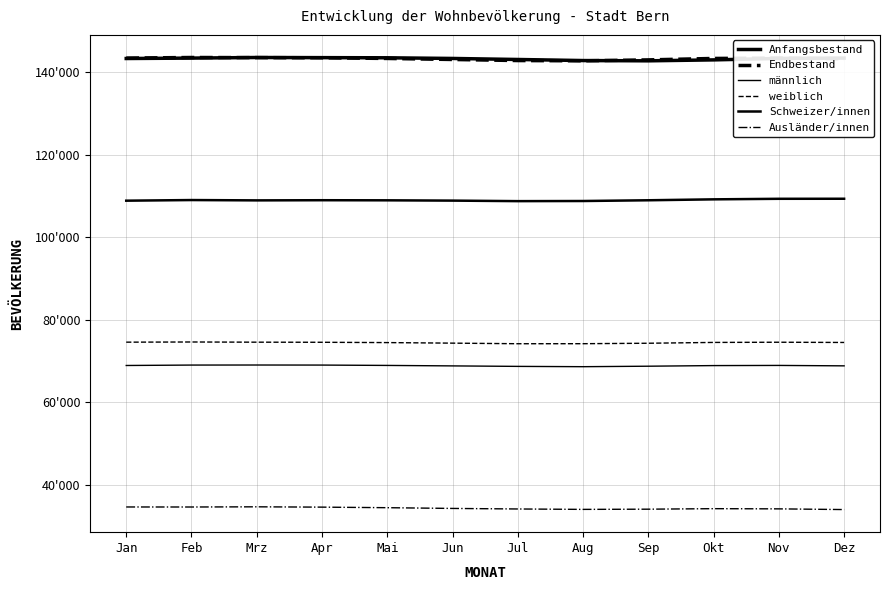

What is the difference between the second highest and minimum values in the Ausländer/innen series?

628